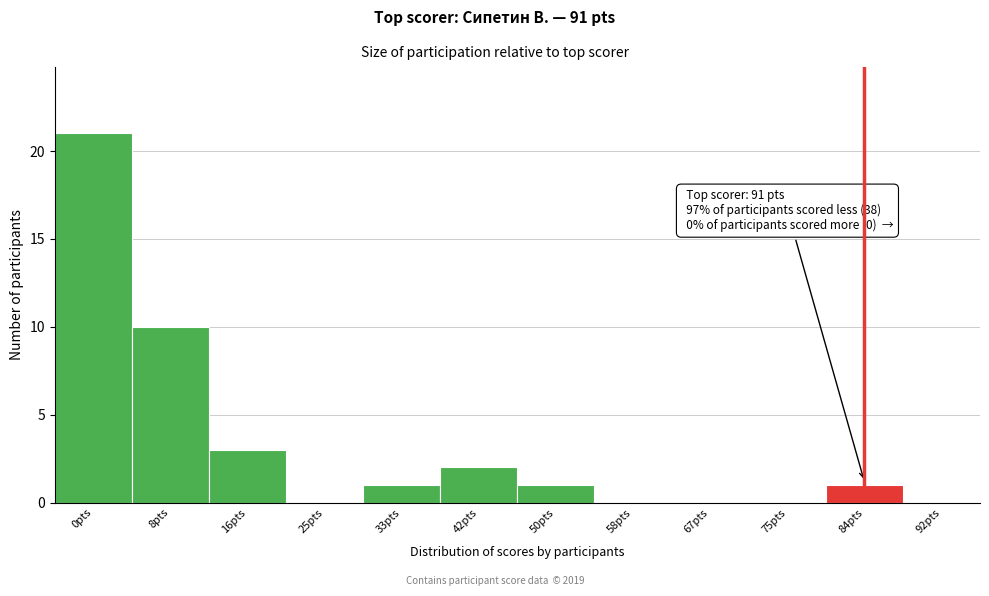

Reading left to right, extract all data points from this chart.

0pts=21	8pts=10	16pts=3	25pts=0	33pts=1	42pts=2	50pts=1	58pts=0	67pts=0	75pts=0	84pts=1	92pts=0